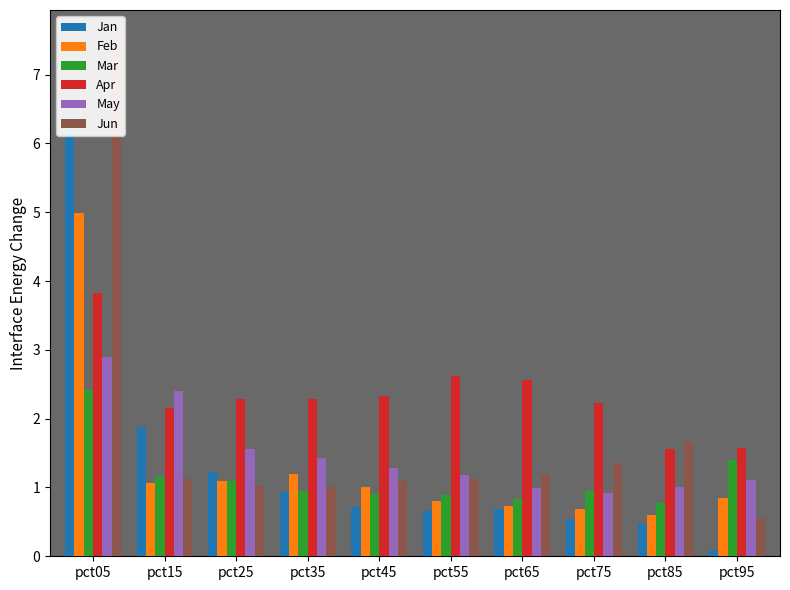

What is the total value across all series at pct25?

8.3